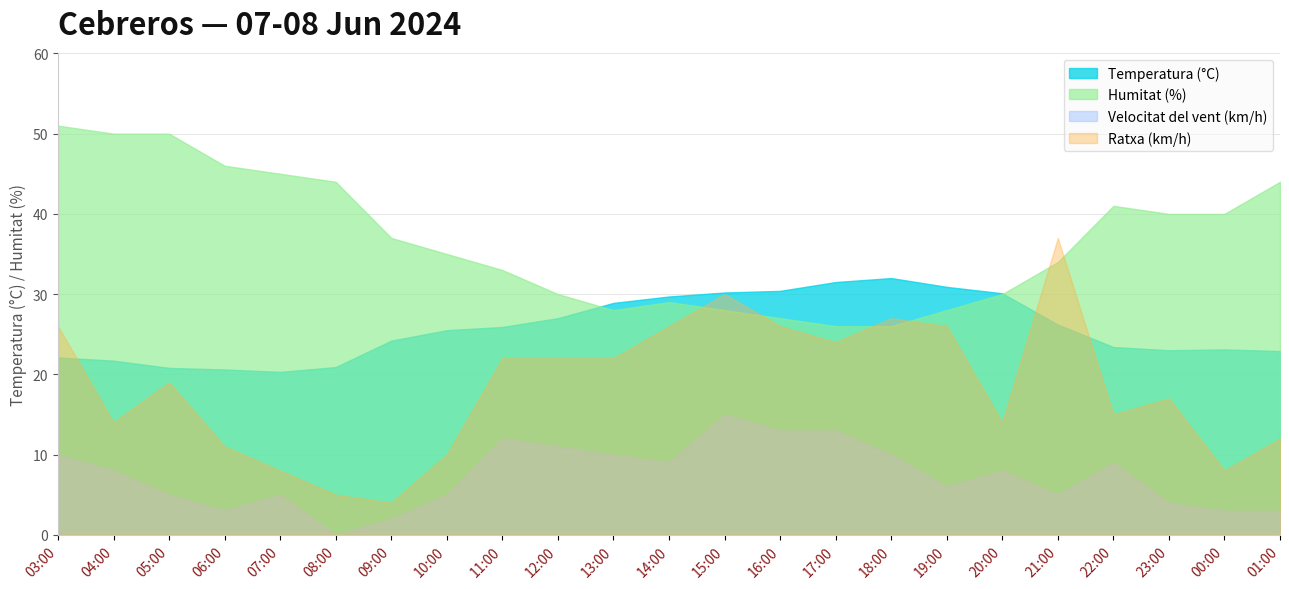

What is the difference between the Humitat (%) values at 06:00 and 08:00?

2.0